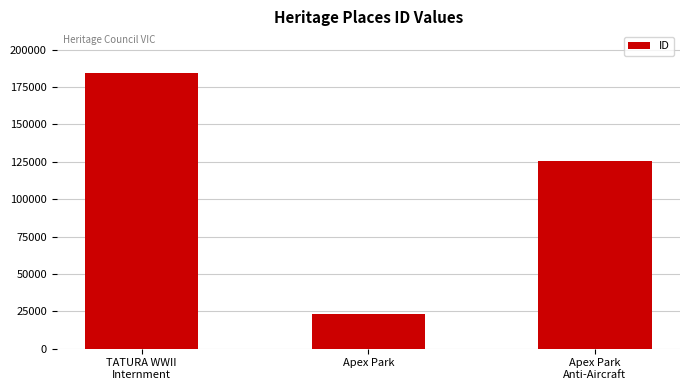

Are the bars horizontal?

No